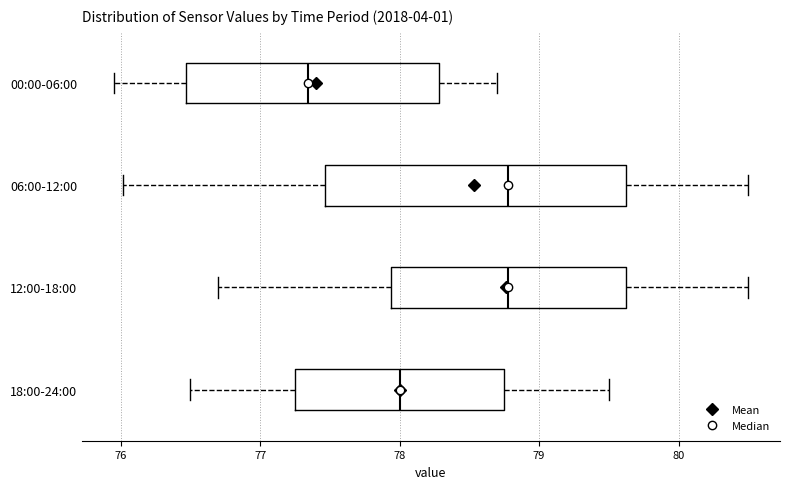

Where is the left edge of the box for 00:00-06:00 on the x-axis? The values are not printed on the chart, so give them approximately, as read against the axis.

76.5